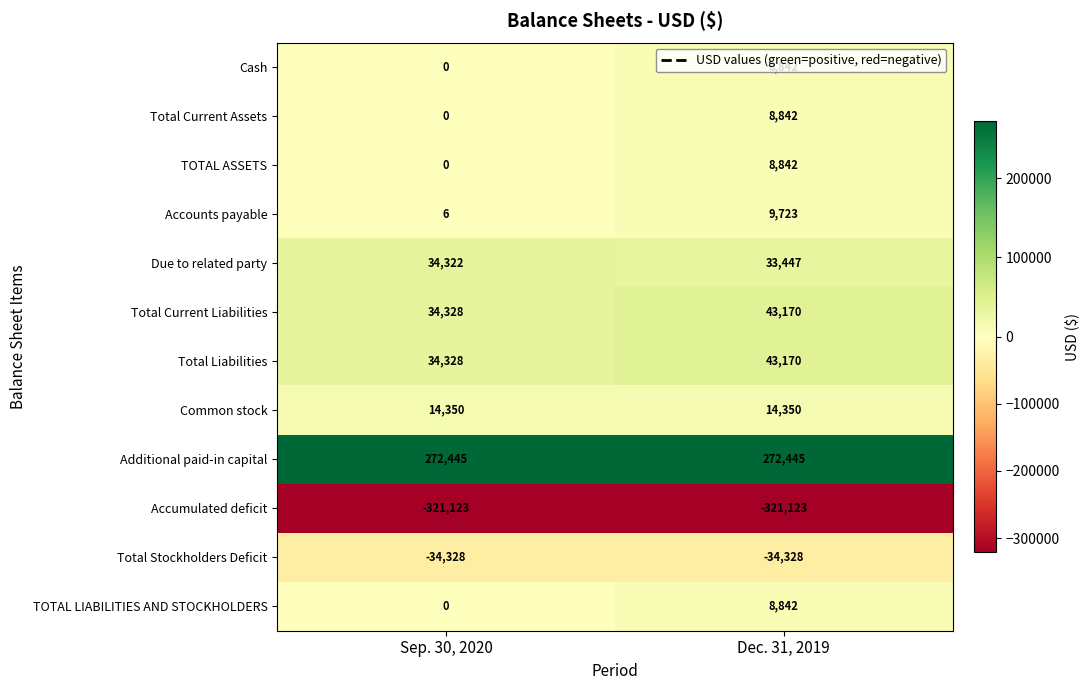

What value does the Total Current Liabilities series have at Sep. 30, 2020, to the nearest 10?

34330